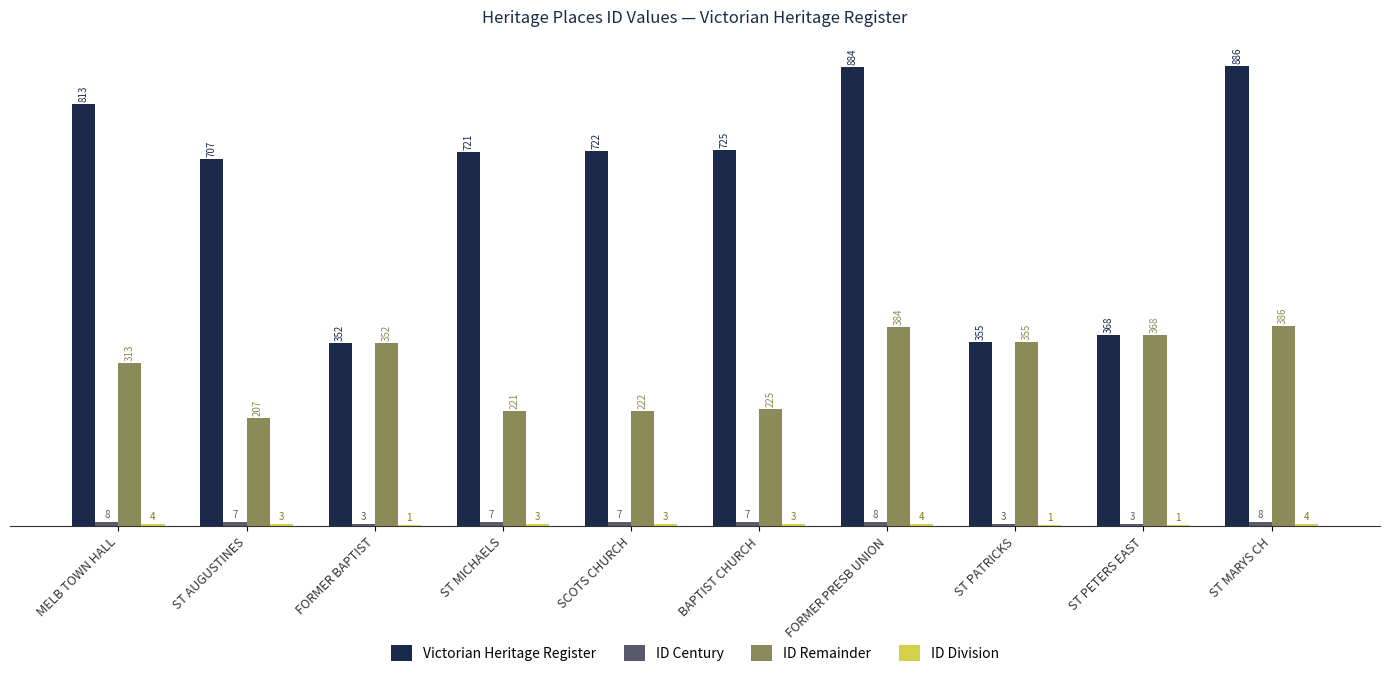

Which series has the largest total across all categories?

Victorian Heritage Register